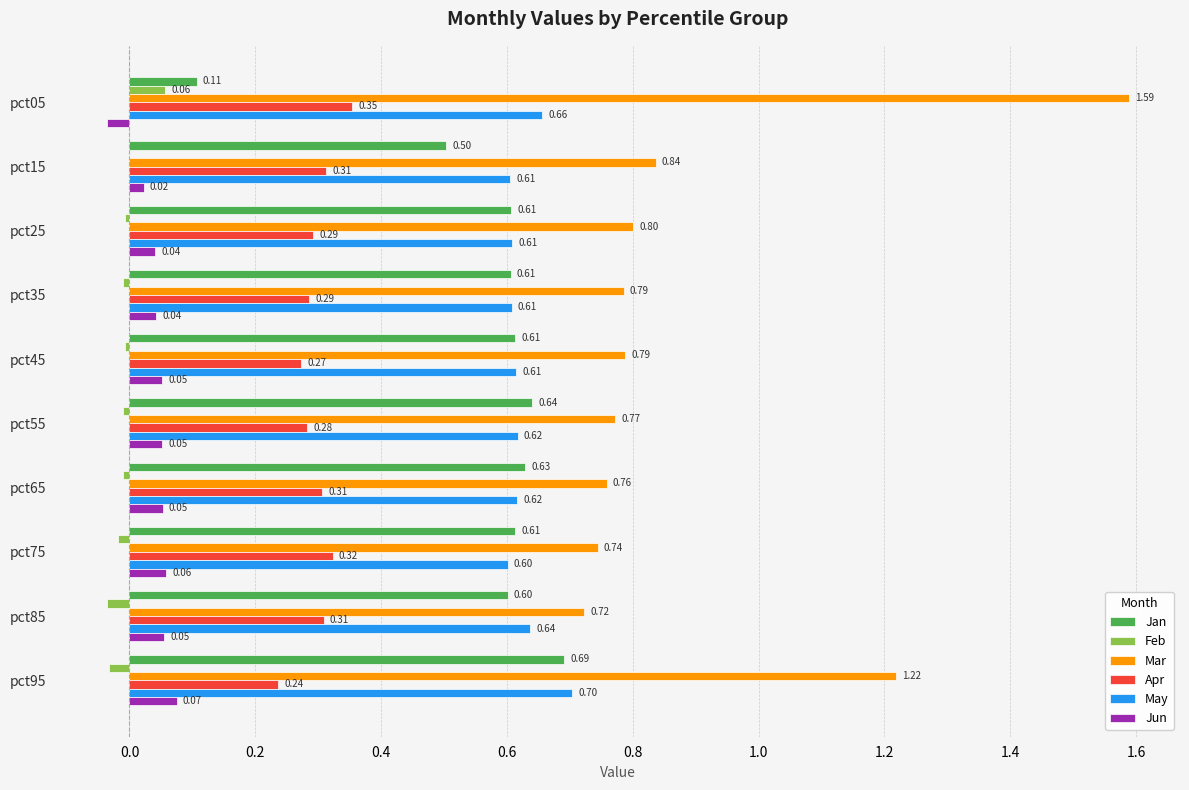

Which series changed the most between pct75 and pct95?

Mar